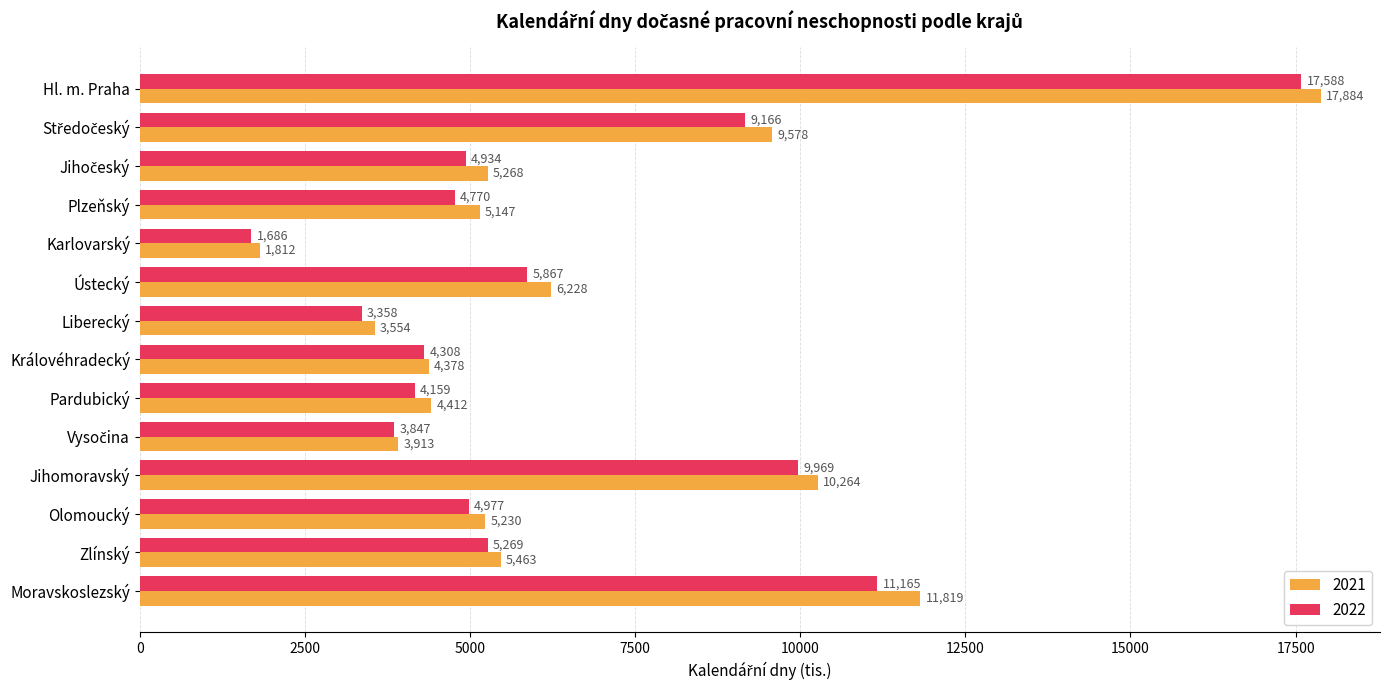

At Liberecký, list the series in order from smallest to largest.

2022, 2021